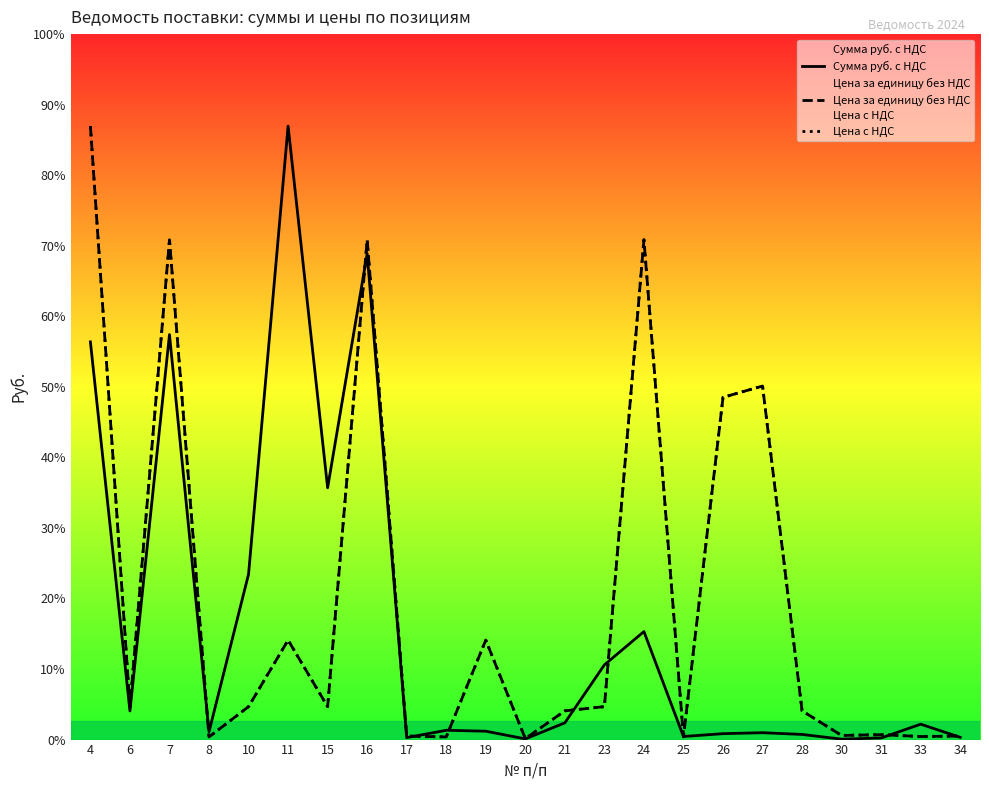

Which has a higher value, 19 or 11?

11